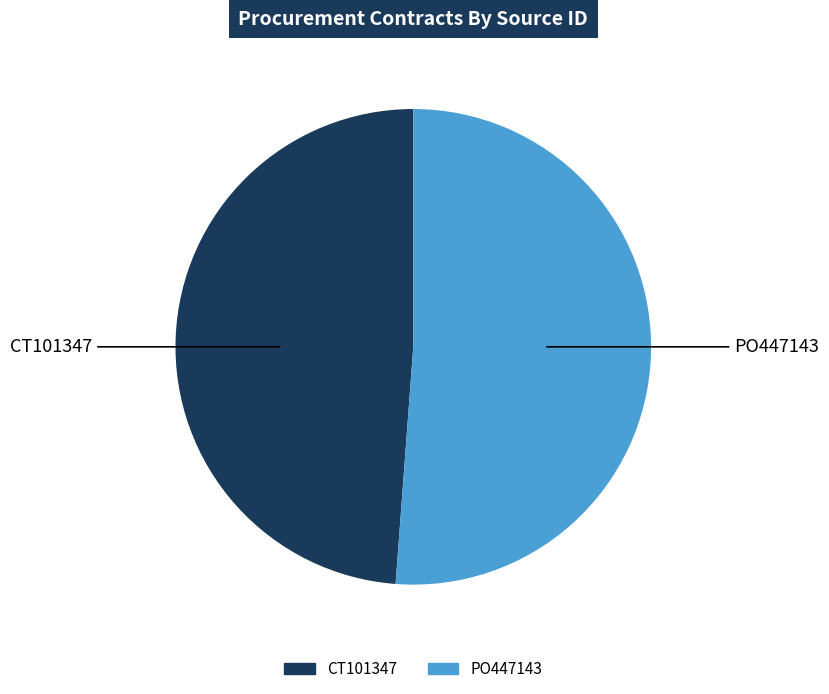

What is the smallest slice in the pie chart?

CT101347